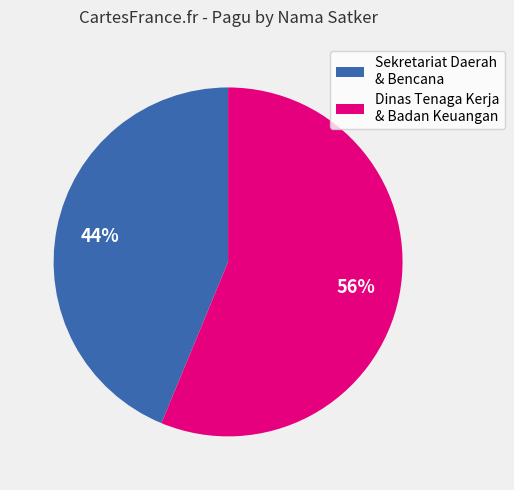

Count the number of slices in the pie.

2